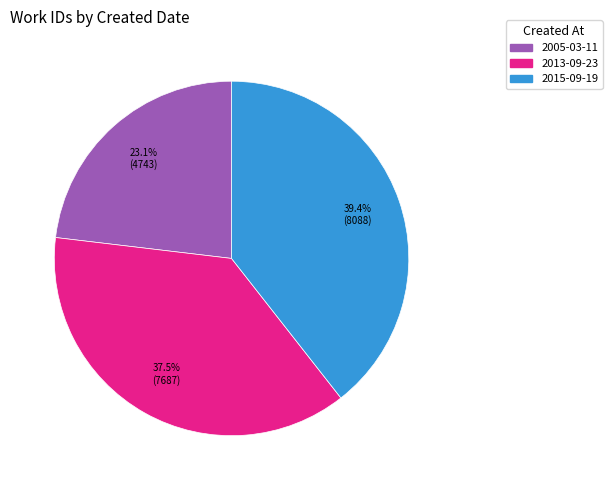

Is there any slice that represents more than half of the pie?

No